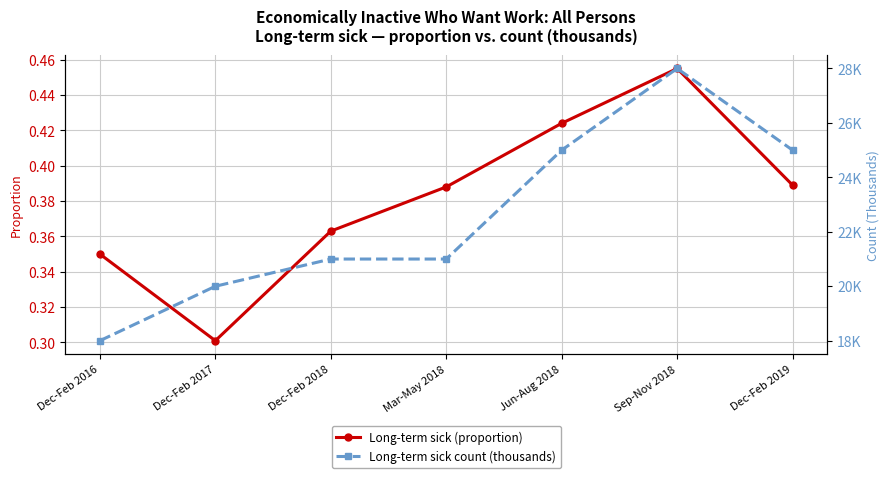

The Long-term sick count (thousands) series shows 21.0 at Dec-Feb 2018. True or false?

True